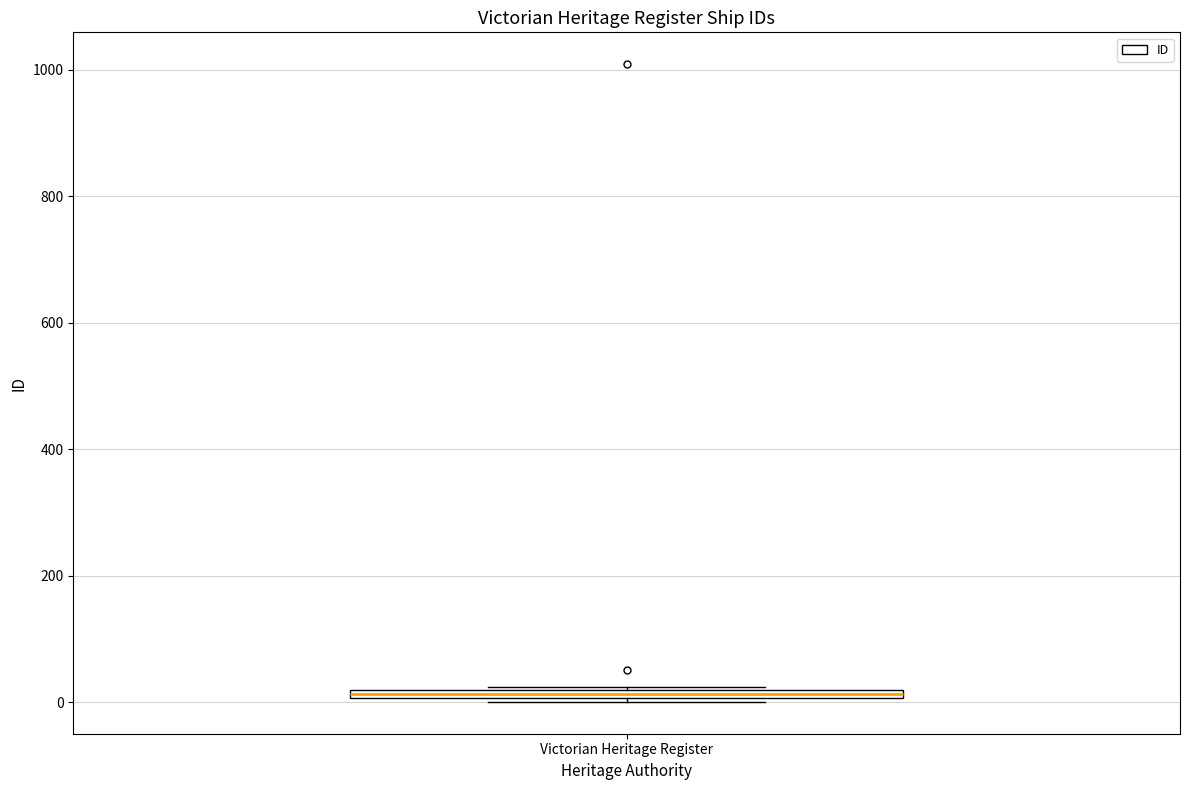

Where is the upper edge of the box for Victorian Heritage Register on the y-axis? The values are not printed on the chart, so give them approximately, as read against the axis.

20